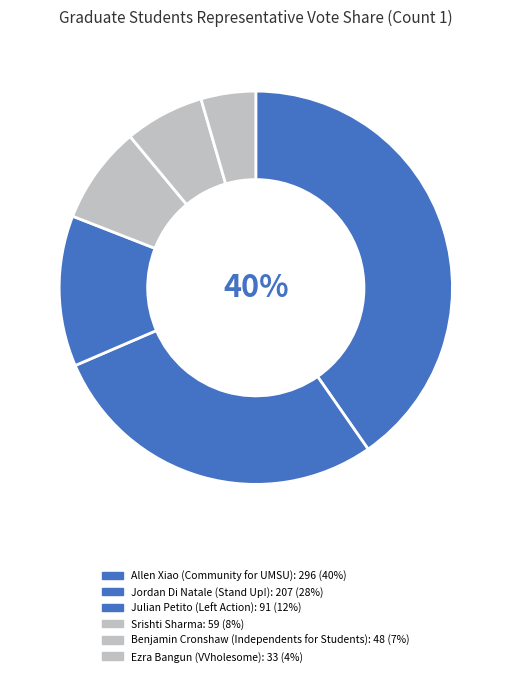

How many segments does this pie chart have?

6